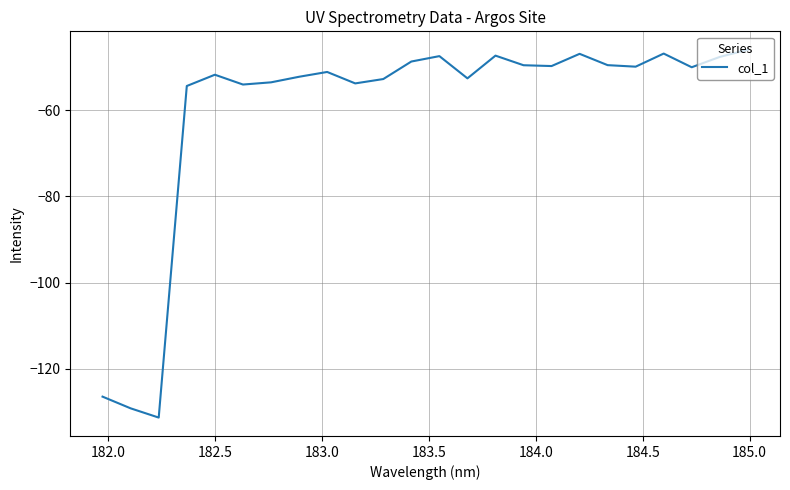

What is the smallest value displayed?

-131.3